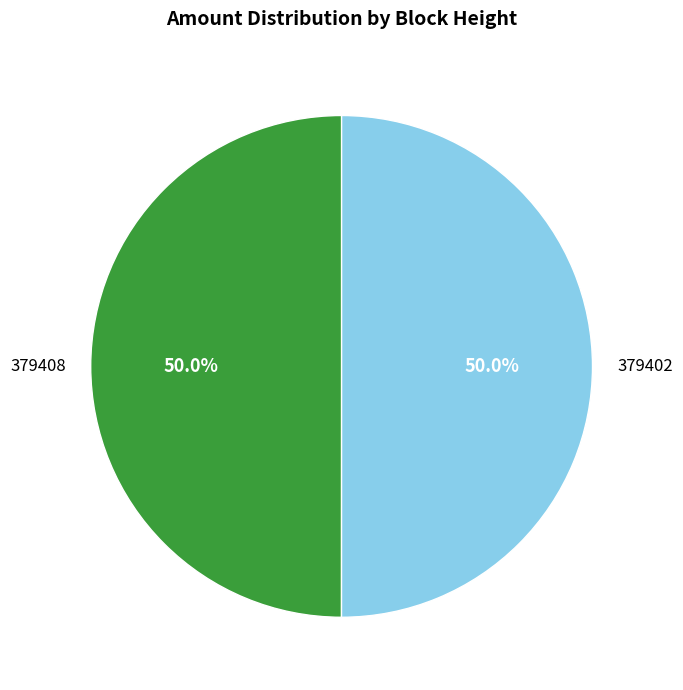

Is the sum of 379402 and 379408 greater than half?

Yes